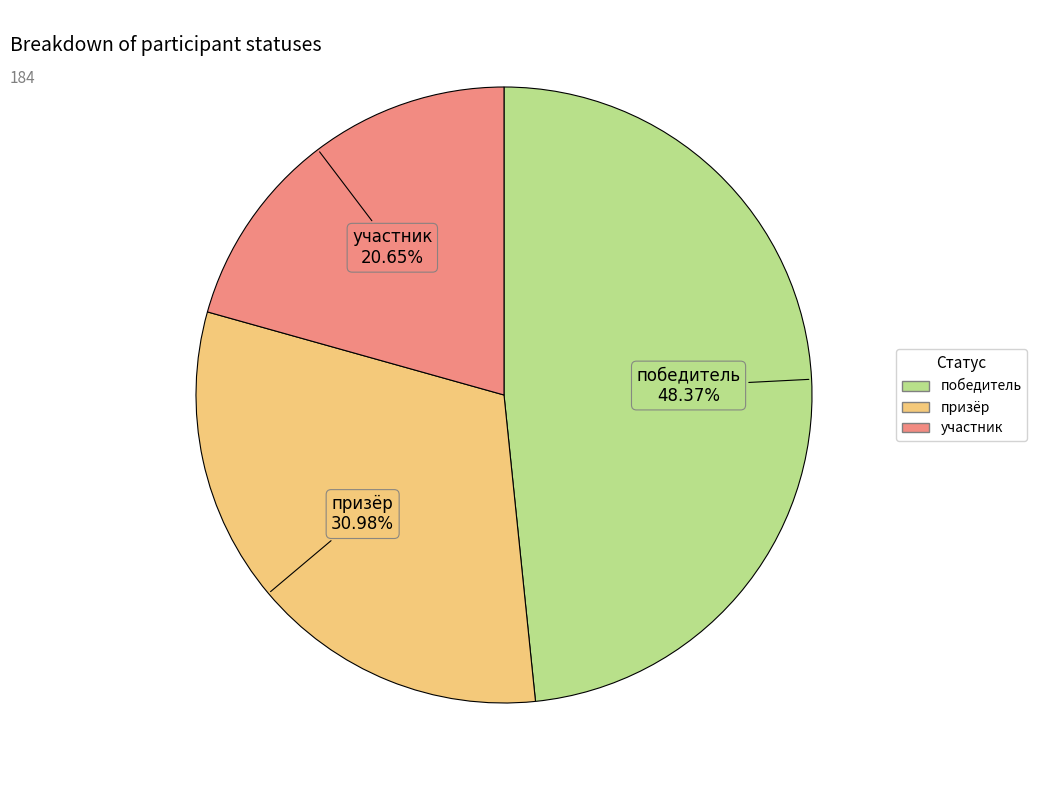

Does призёр account for over 50% of the chart?

No